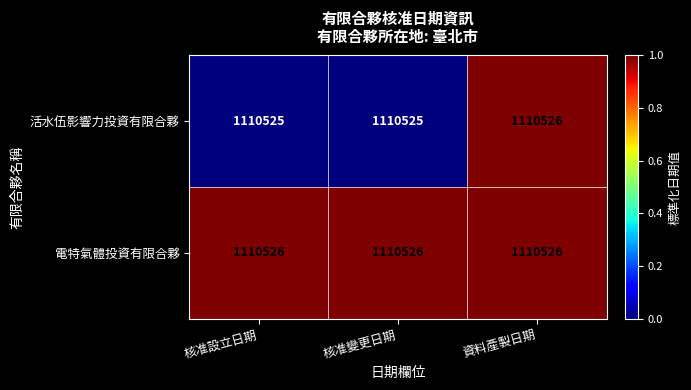

Is it true that 電特氣體投資有限合夥 equals 1.0 at 資料產製日期?

True